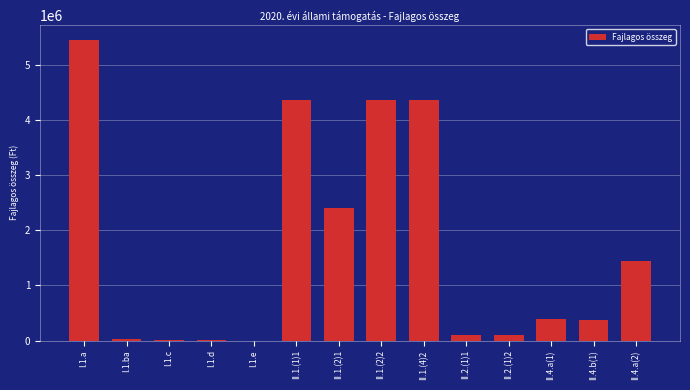

What is the sum of the values at II.4.a(1) and I.1.d?

399250